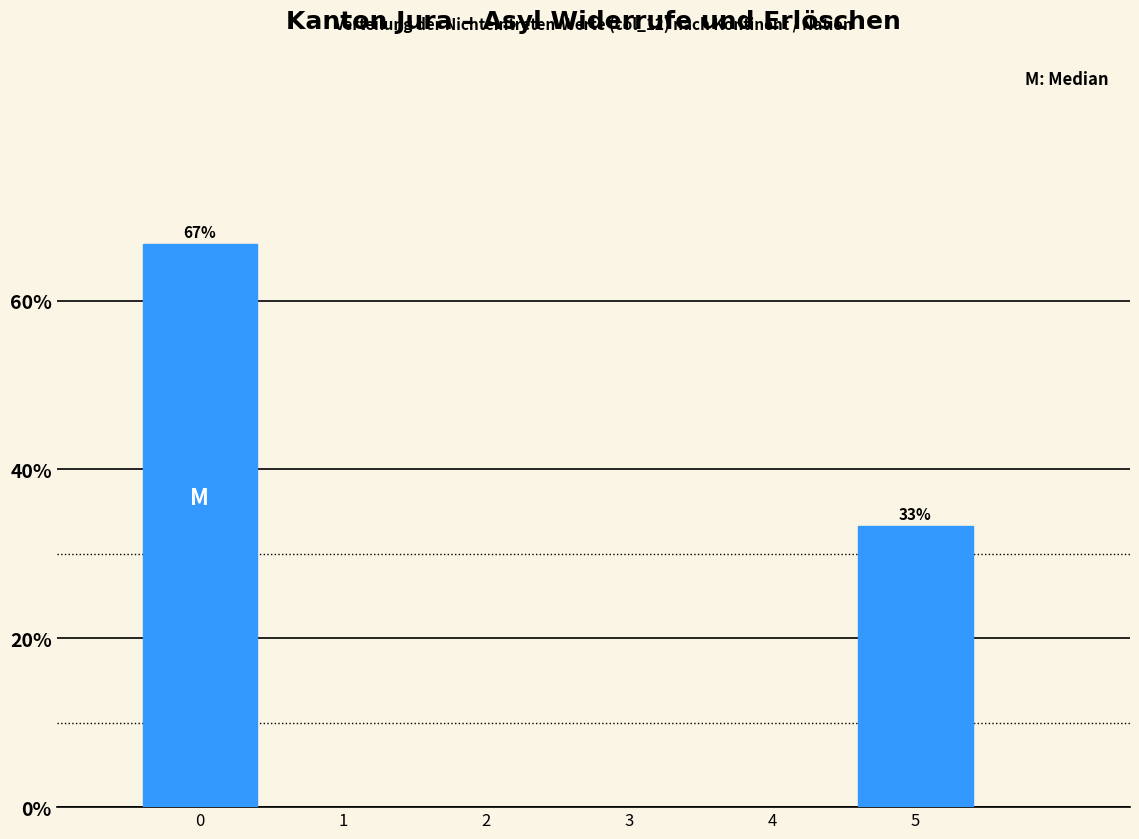

Rank the categories by value from lowest to highest.

5, 0